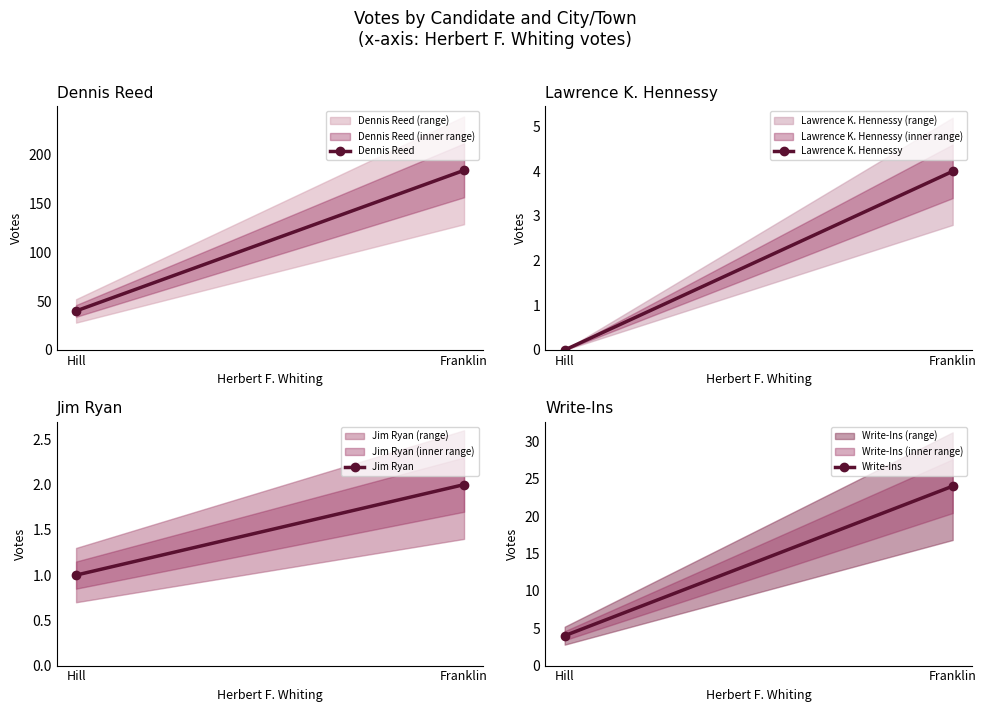

How many values in the Lawrence K. Hennessy series are below 4?

1